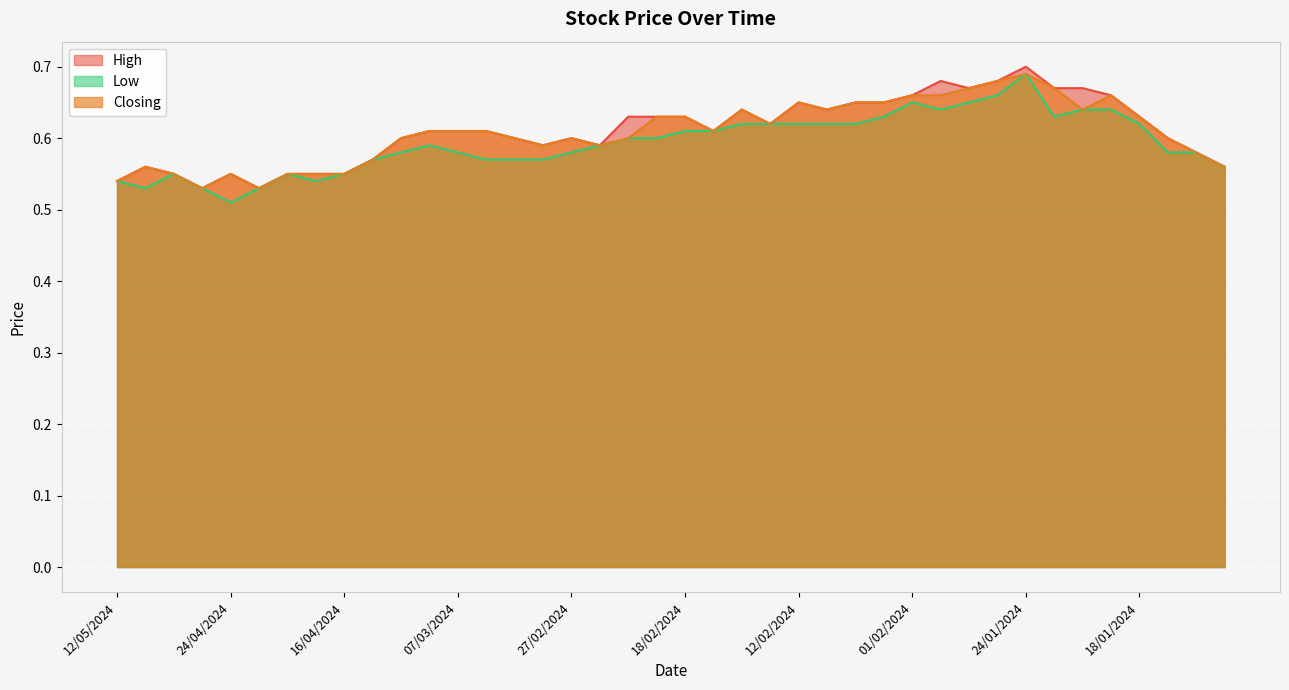

What is the difference between the maximum and minimum values in the Low series?

0.2